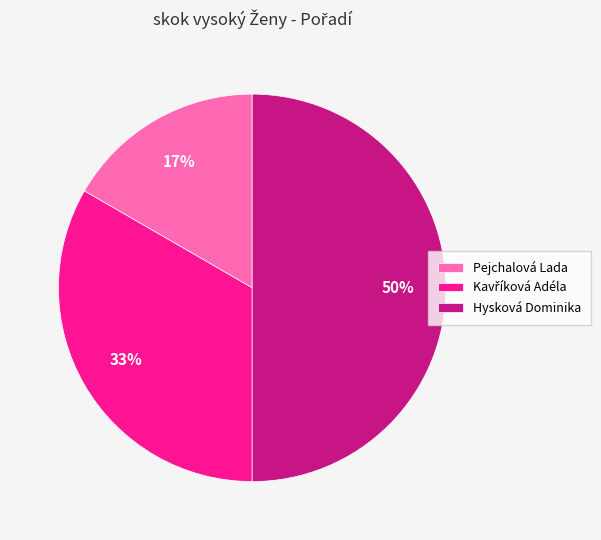

What percentage is the Hysková Dominika slice, to the nearest percent?

50%